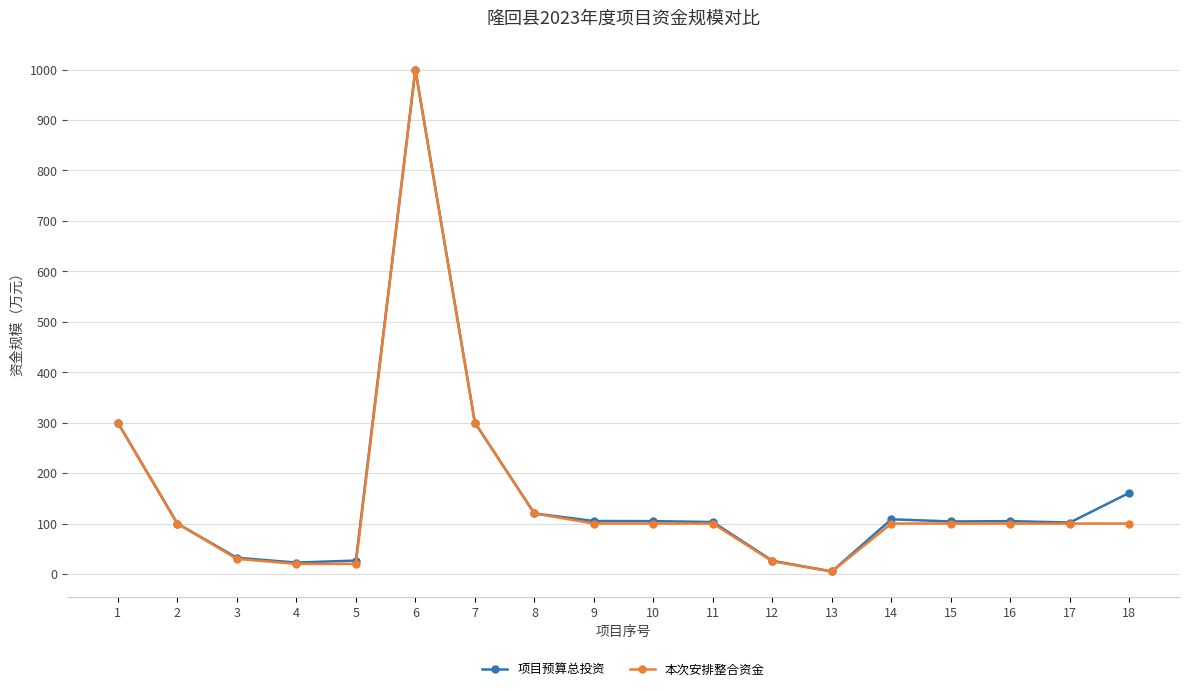

At which category is the sum across all series the highest?

6